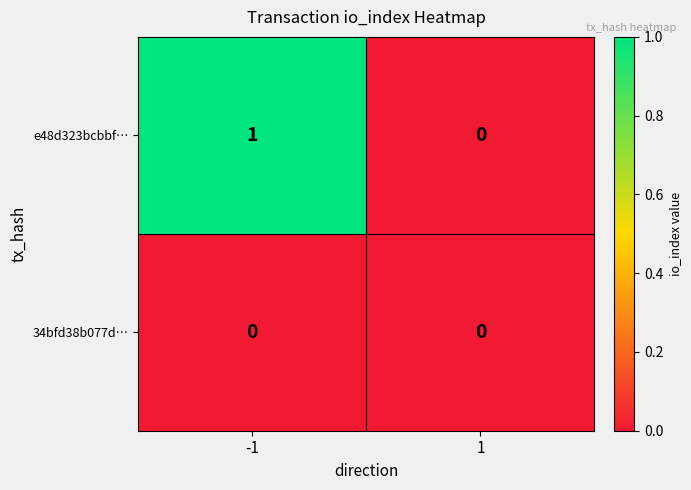

Is it true that 34bfd38b077d… equals 0 at -1?

True